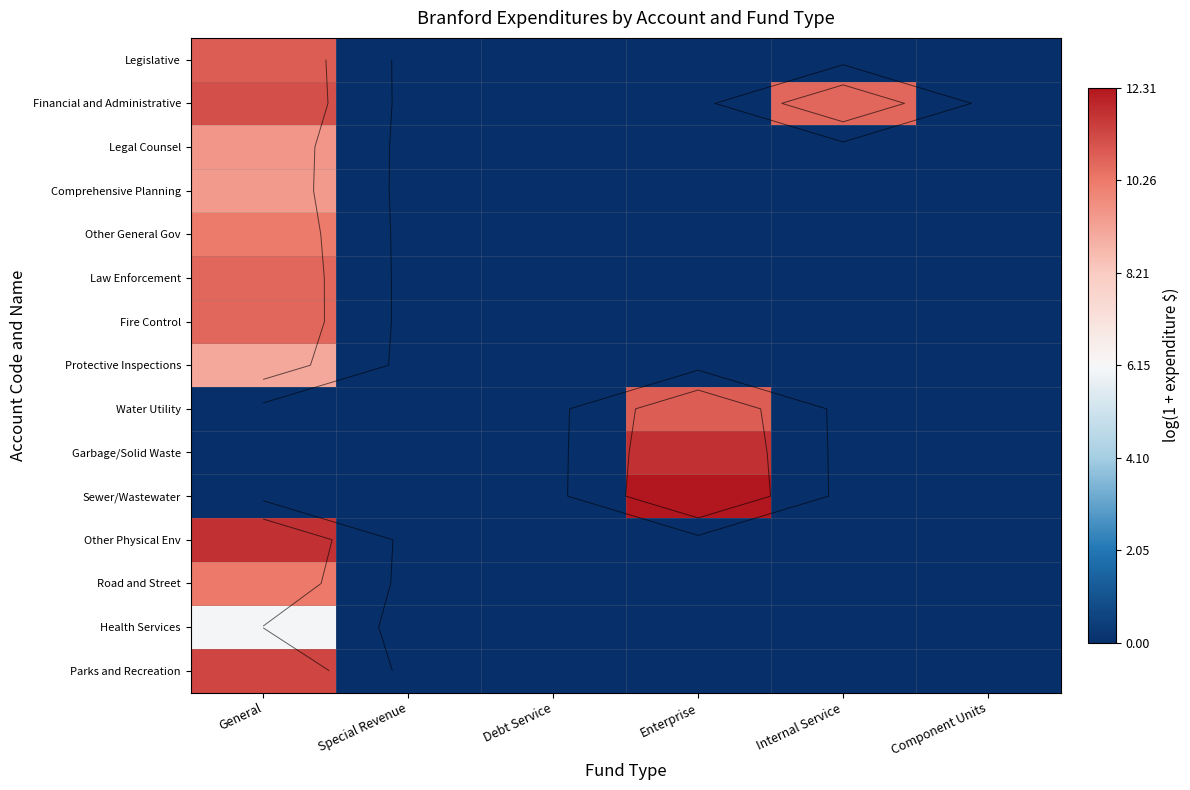

List the labels in order of Sewer/Wastewater value, largest first.

Enterprise, General, Special Revenue, Debt Service, Internal Service, Component Units